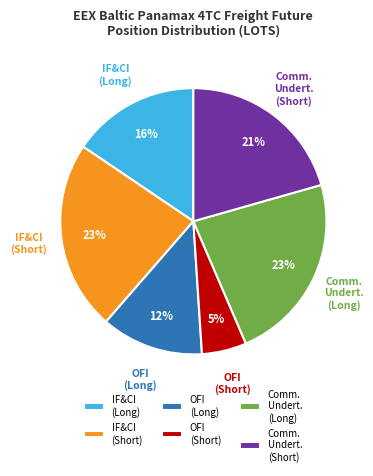

What is the ratio of the value at IF&CI (Long) to the value at IF&CI (Short)?

0.7